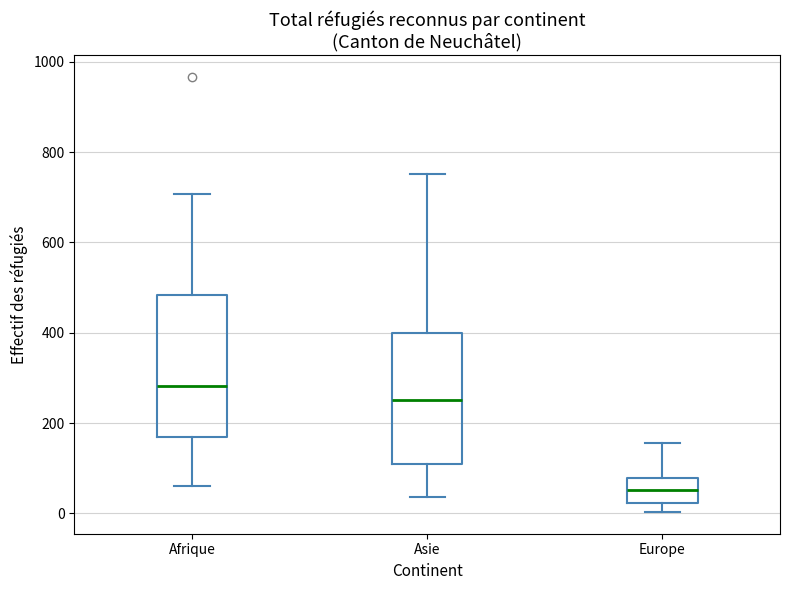

Which box has the highest median line?

Afrique